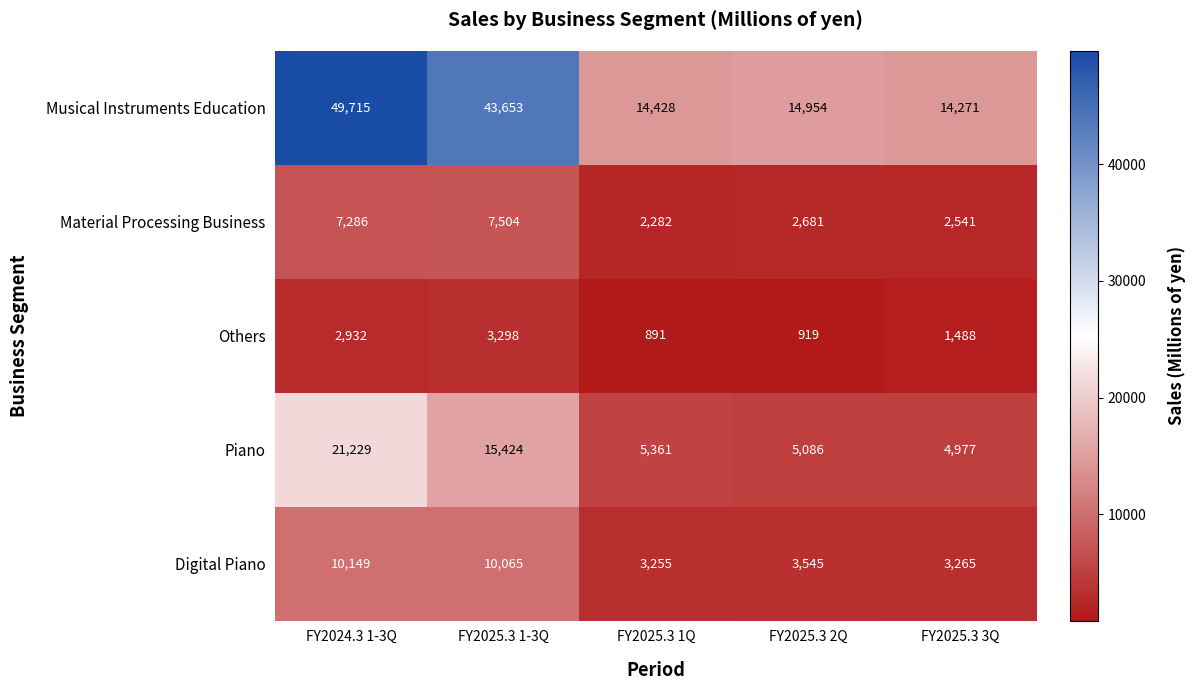

Between FY2025.3 2Q and FY2025.3 3Q, which series saw the biggest shift?

Musical Instruments Education